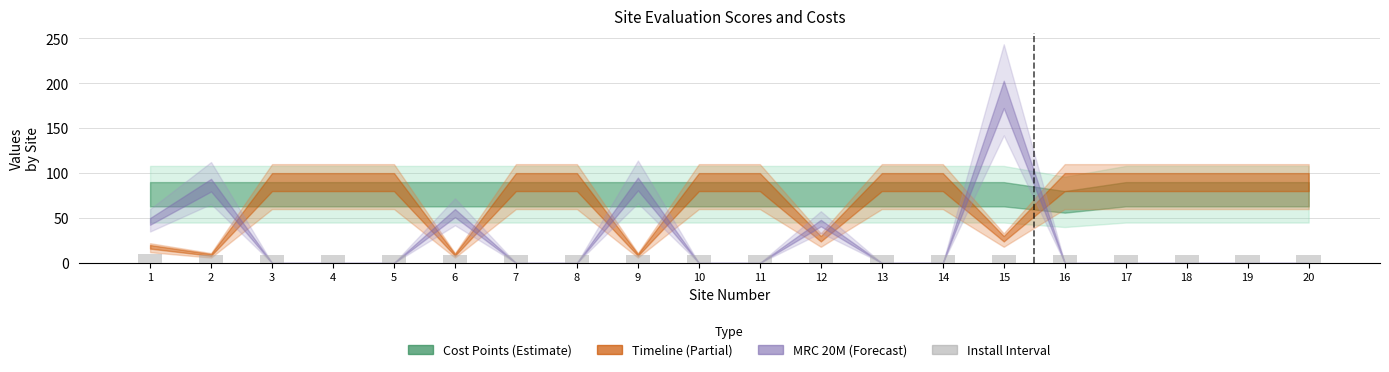

What is the value of the 8th bar from the left?

8.3